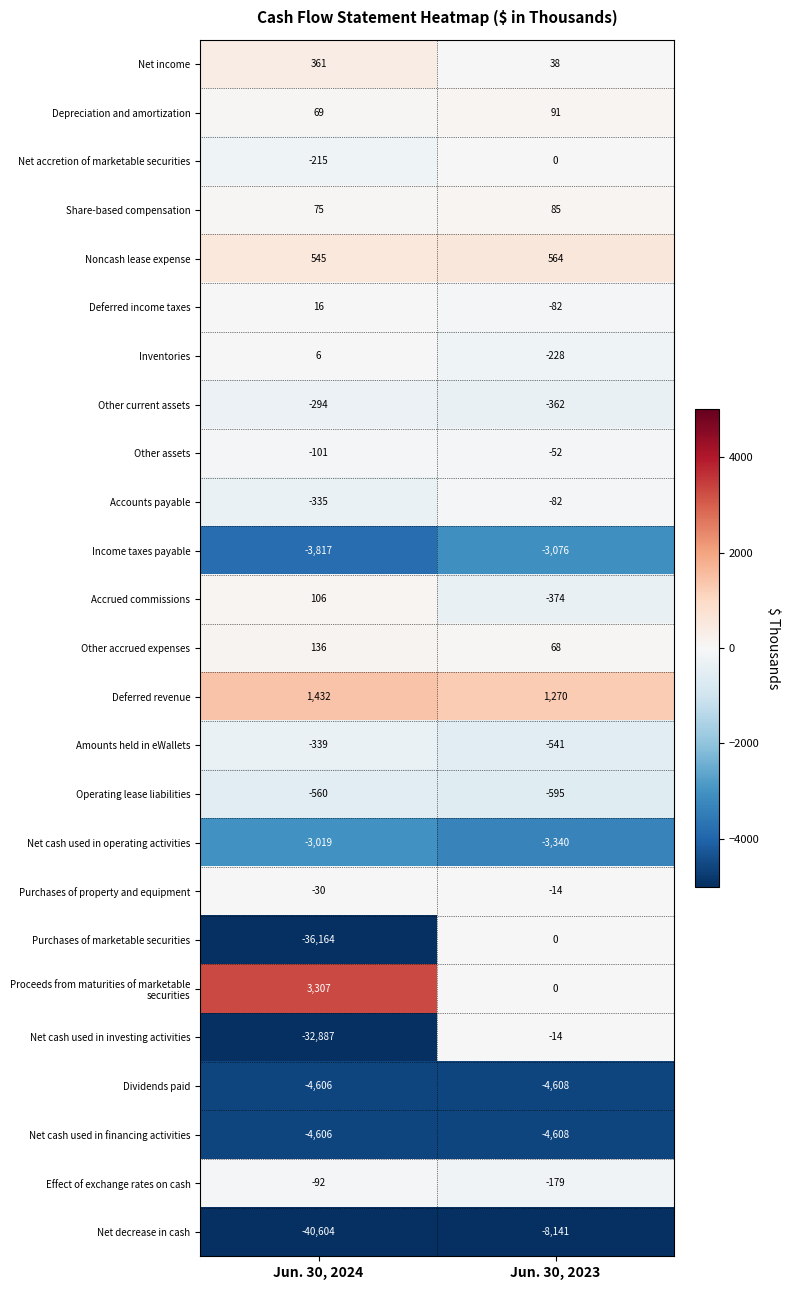

What is the sum of all Depreciation and amortization values?

160